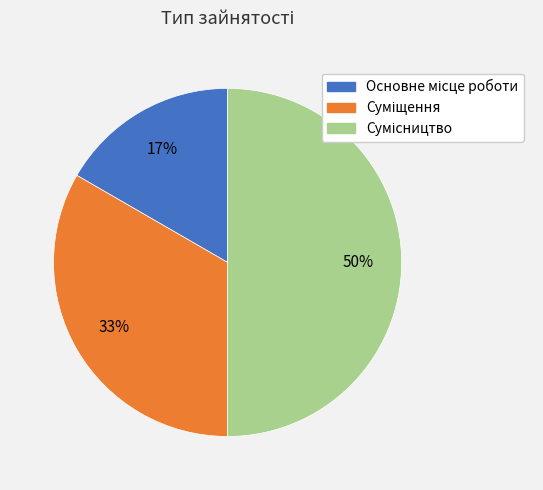

To the nearest percent, what is the difference between the largest and smallest slice percentages?

33%